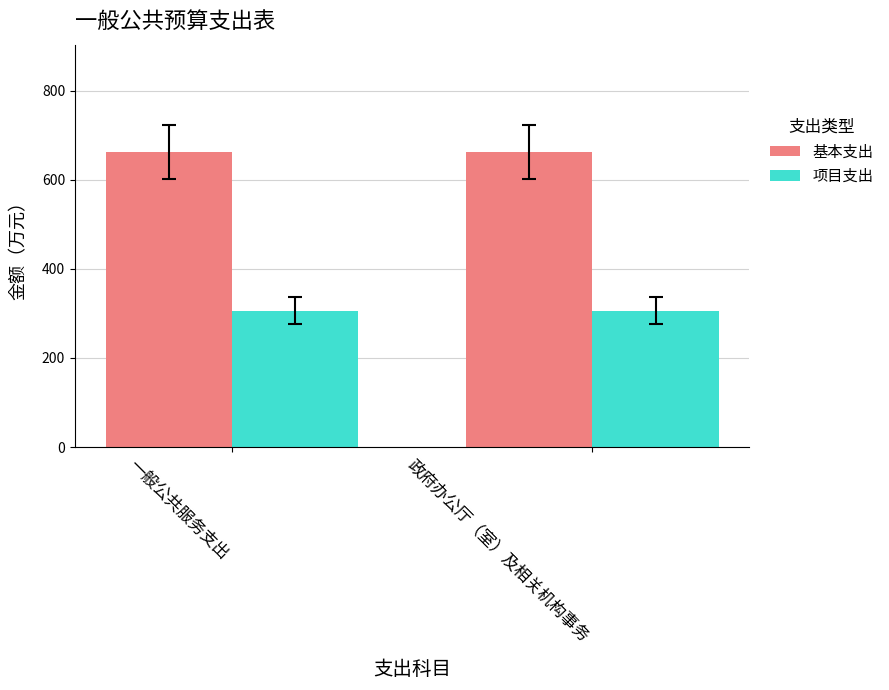

How many groups of bars are there?

2